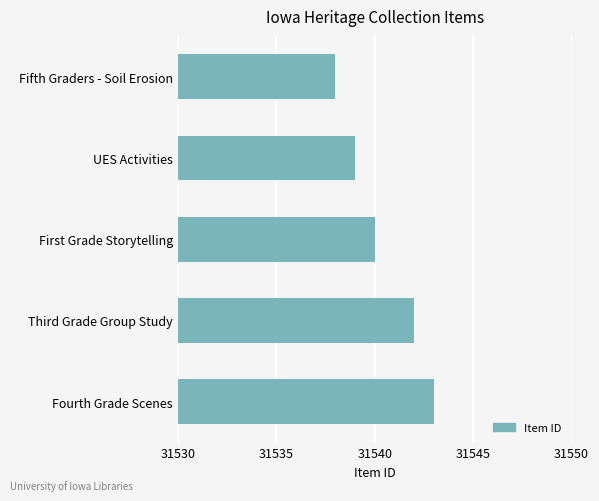

What is the average value?

31540